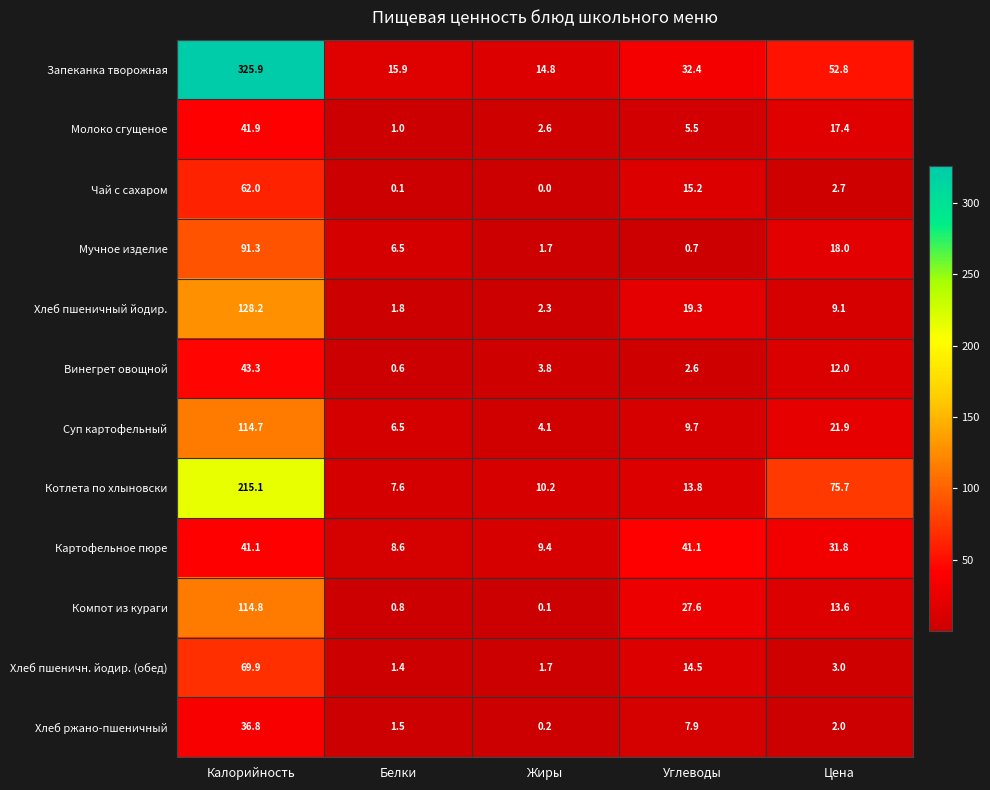

How many categories are shown in the chart?

5